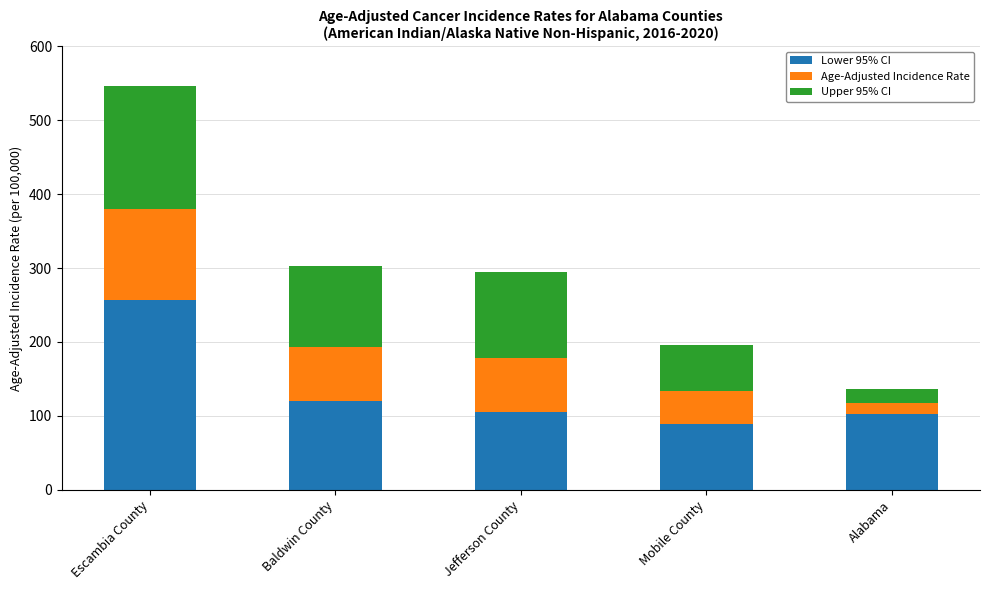

How many data points does each series have?

5